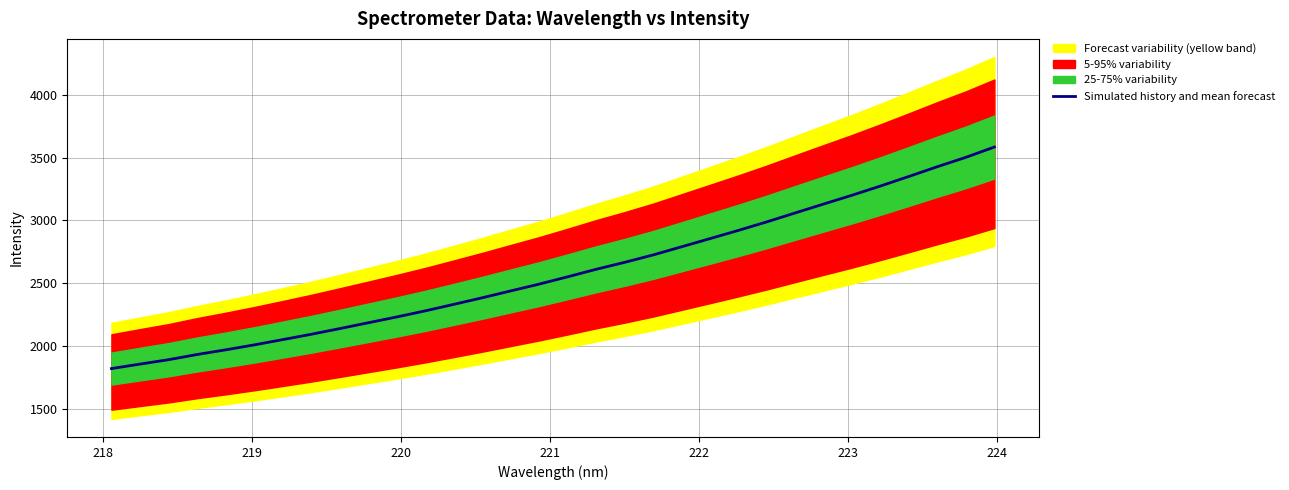

What is the minimum value shown in the chart?

1820.0